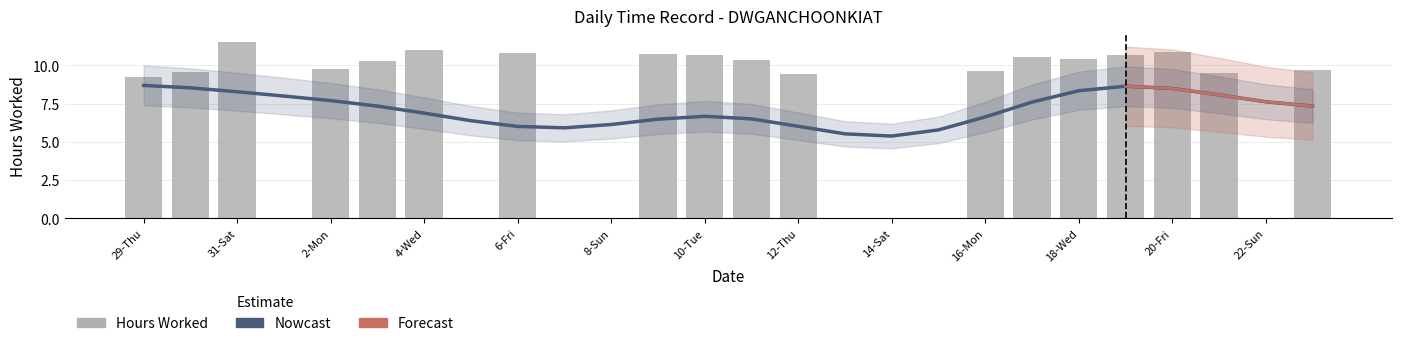

Rank the categories by value from highest to lowest.

31-Sat, 4-Wed, 20-Fri, 6-Fri, 9-Mon, 10-Tue, 19-Thu, 17-Tue, 18-Wed, 11-Wed, 3-Tue, 2-Mon, 23-Mon, 16-Mon, 30-Fri, 21-Sat, 12-Thu, 29-Thu, 1-Sun, 5-Thu, 7-Sat, 8-Sun, 13-Fri, 14-Sat, 15-Sun, 22-Sun